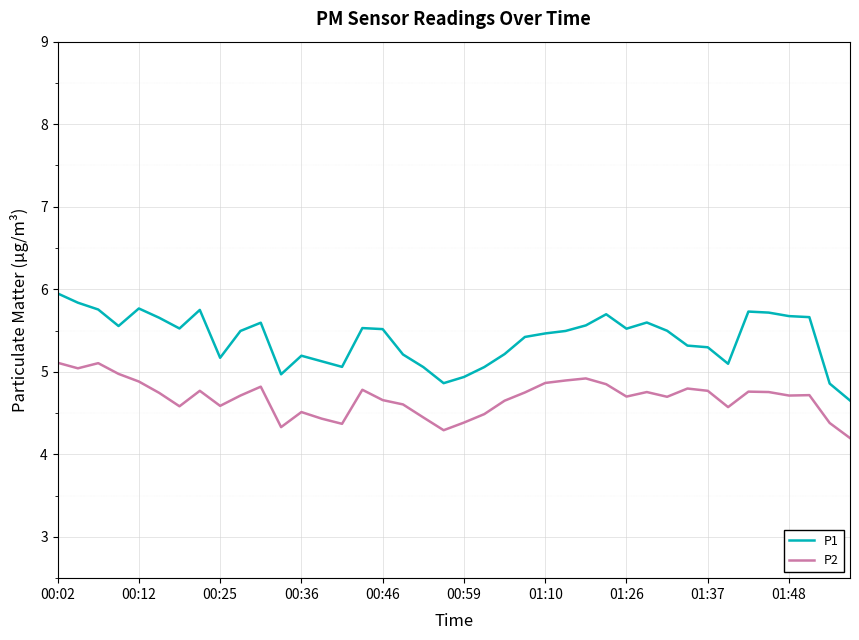

What is the sum of all P2 values?

187.4